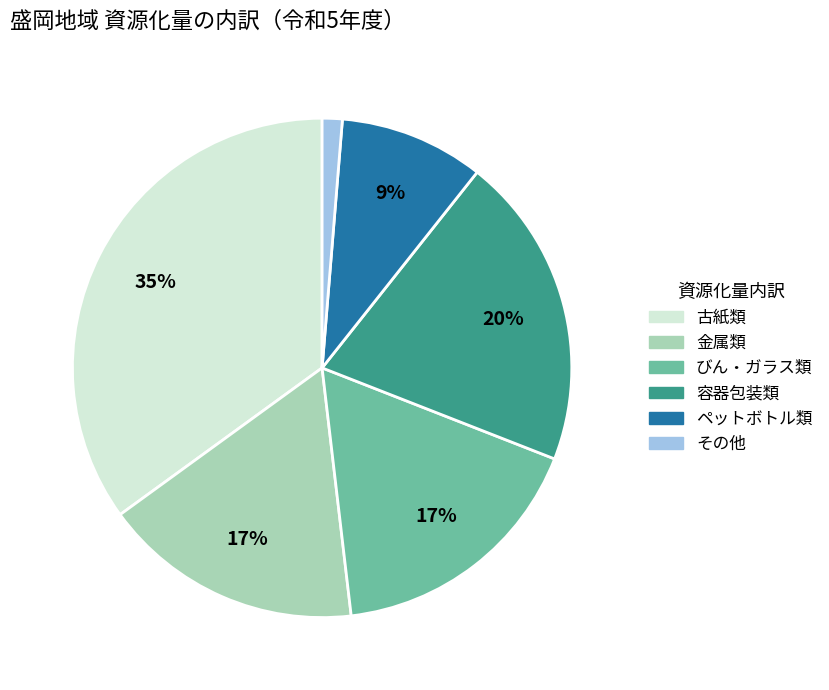

To the nearest percent, what is the difference between the 容器包装類 and ペットボトル類 slice percentages?

11%